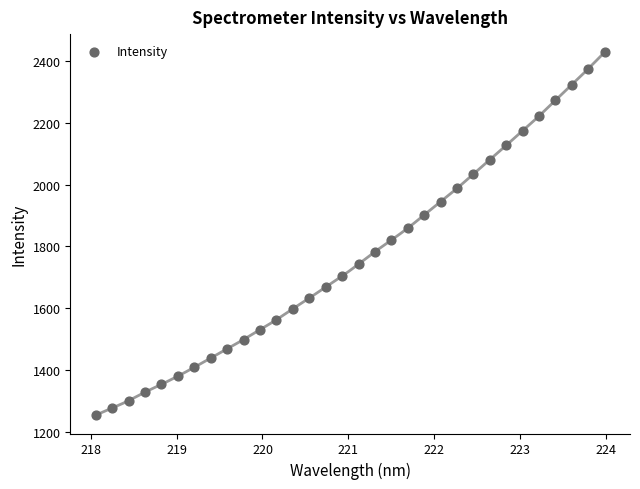

What is the range of Y values (max minus min)?

1176.2